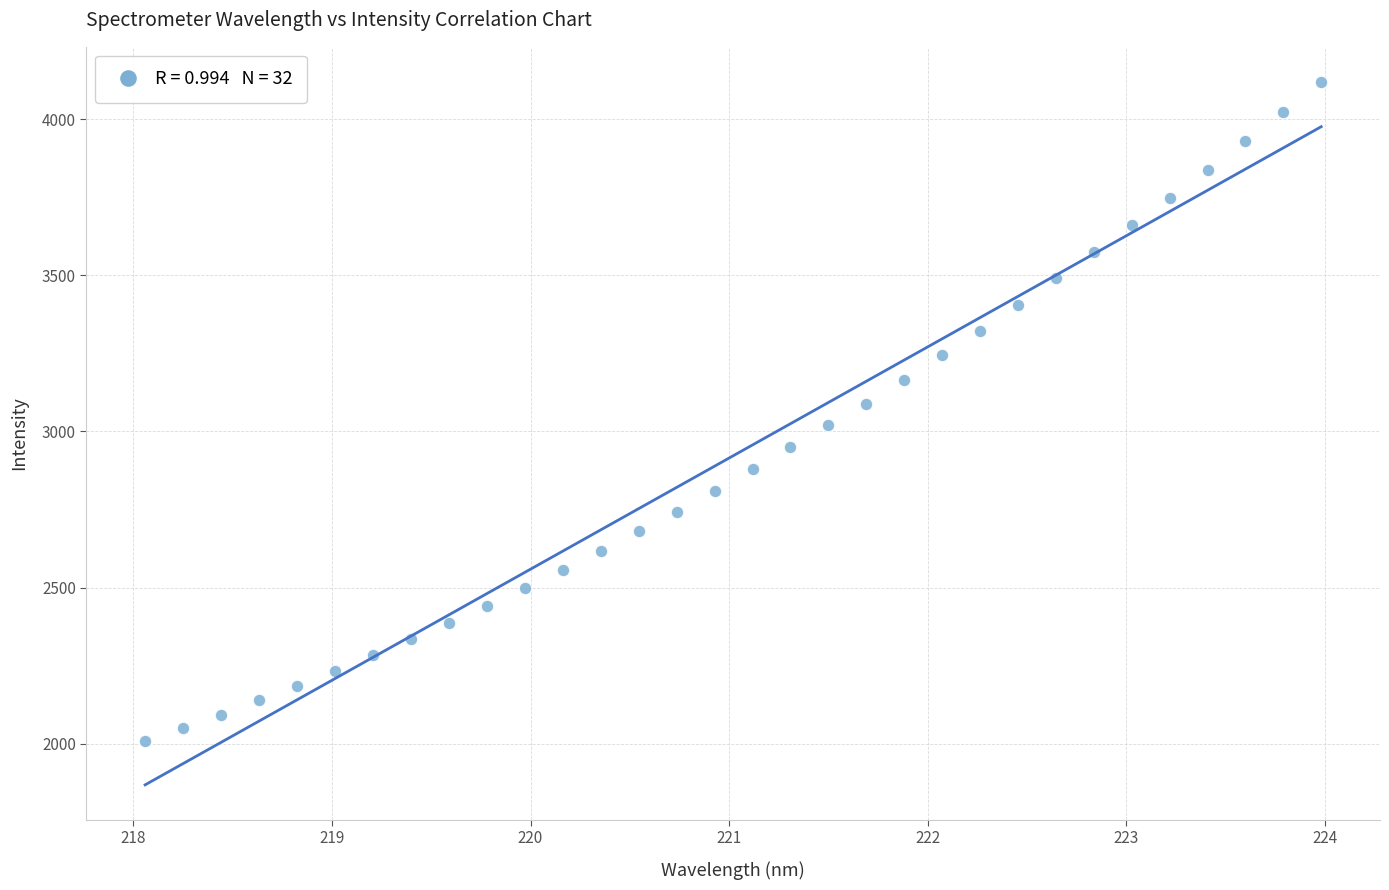

What is the range of X values (max minus min)?

5.9